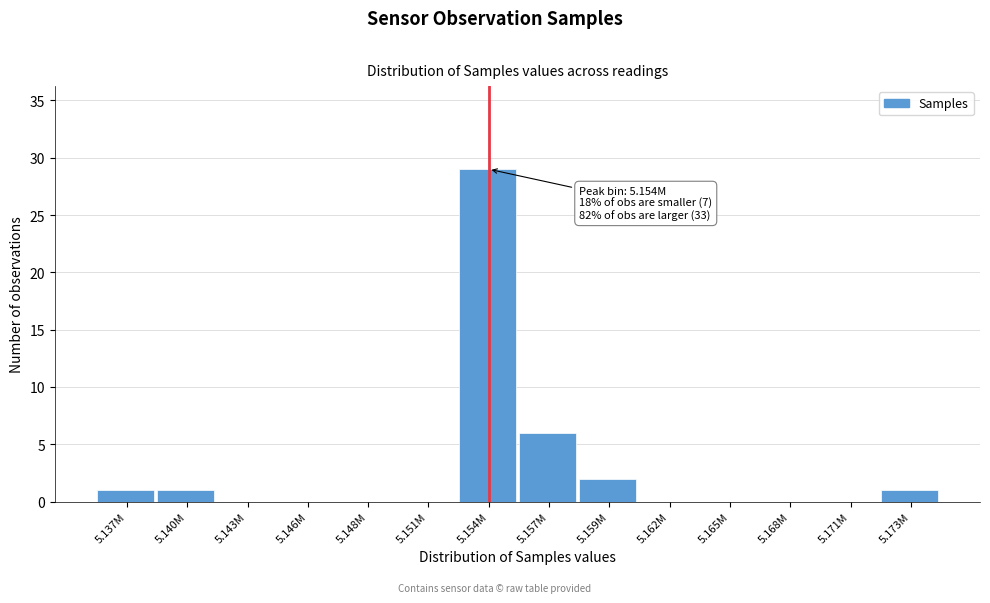

Reading left to right, extract all data points from this chart.

5.137M=1	5.140M=1	5.143M=0	5.146M=0	5.148M=0	5.151M=0	5.154M=29	5.157M=6	5.159M=2	5.162M=0	5.165M=0	5.168M=0	5.171M=0	5.173M=1